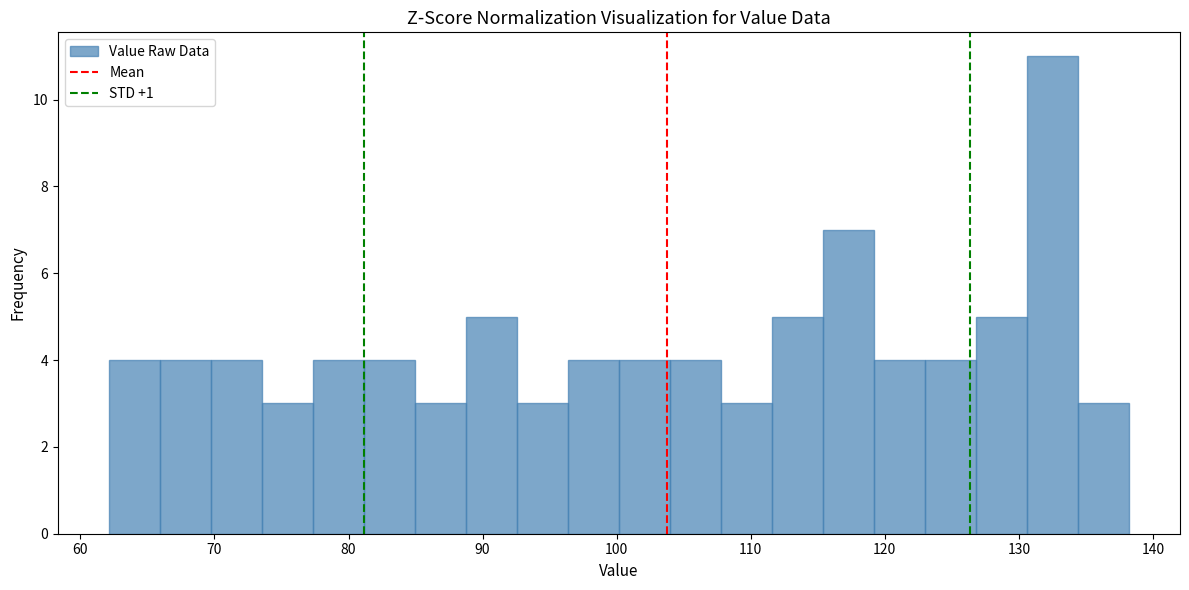

Around what value on the x-axis is the tallest bar? Give the approximate position of its centre, as read against the axis.

133